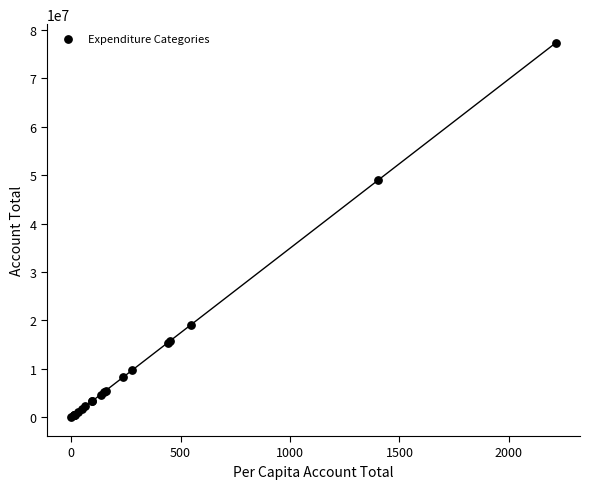

What Y value in the scatter plot is closest to 38656474?

49022787